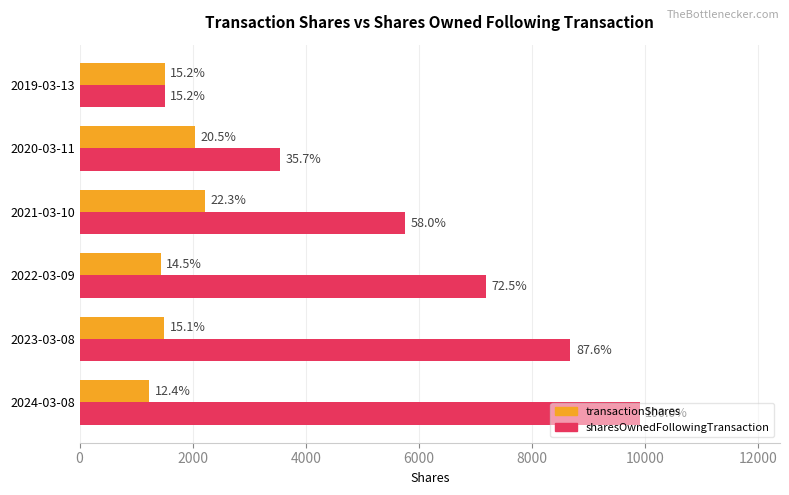

What are all the series names shown in the legend?

transactionShares, sharesOwnedFollowingTransaction